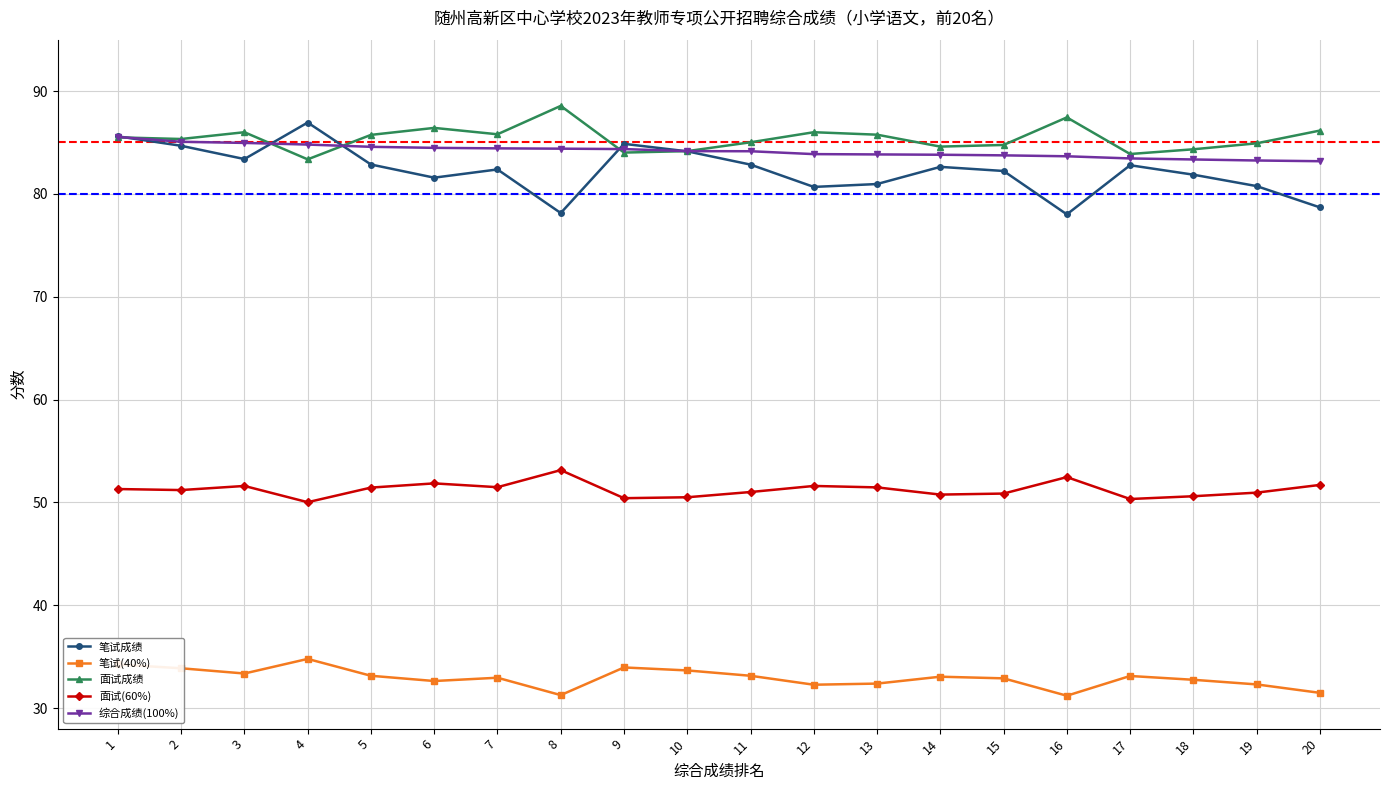

What is the total value across all series at 15?

334.5